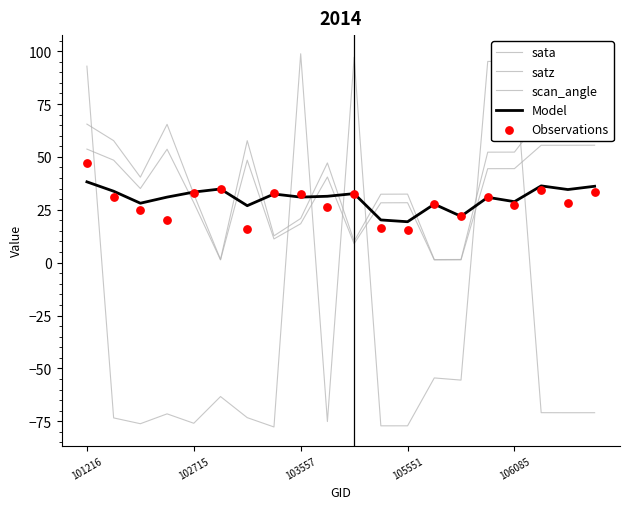

At which category is the sum across all series the highest?

101216